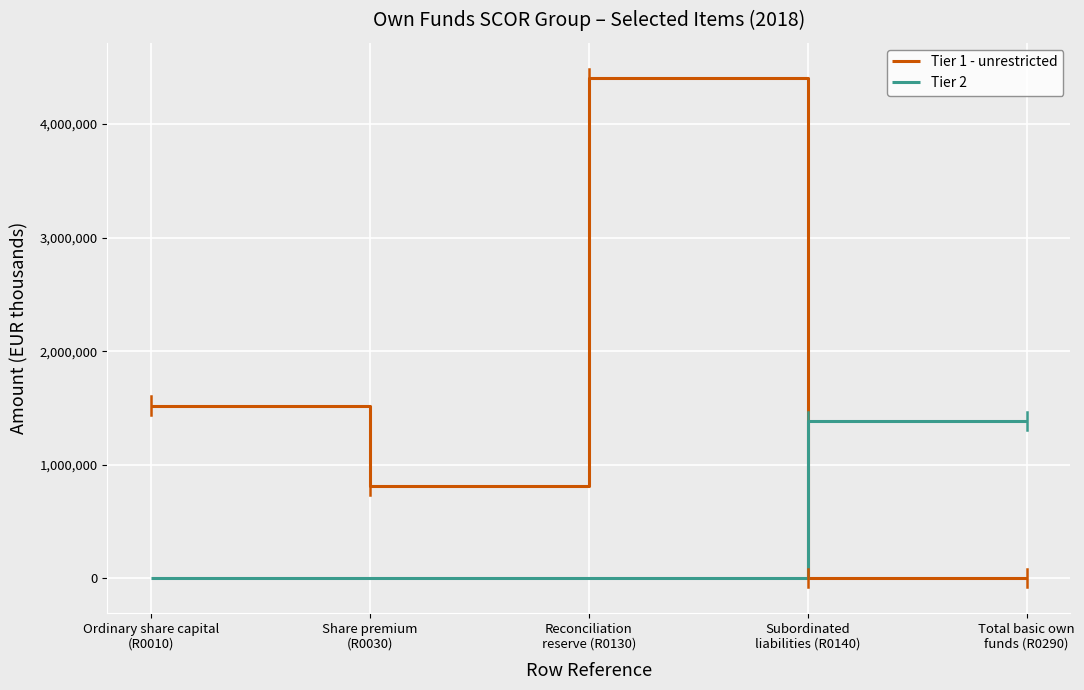

Where is the first local maximum for Tier 1 - unrestricted?

Reconciliation
reserve (R0130)